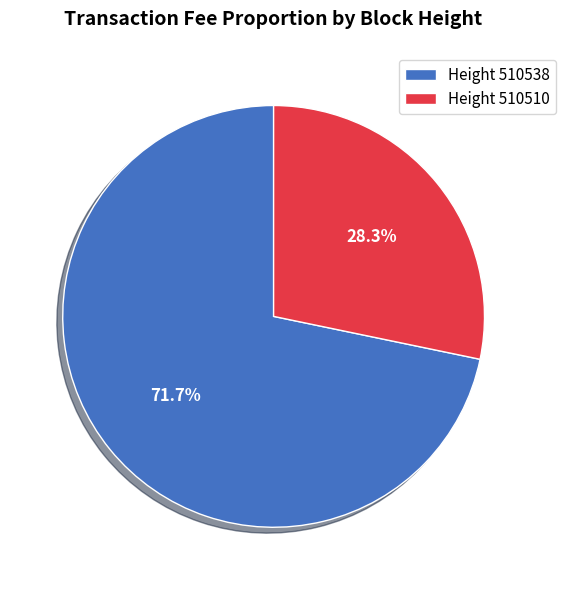

Count the number of slices in the pie.

2